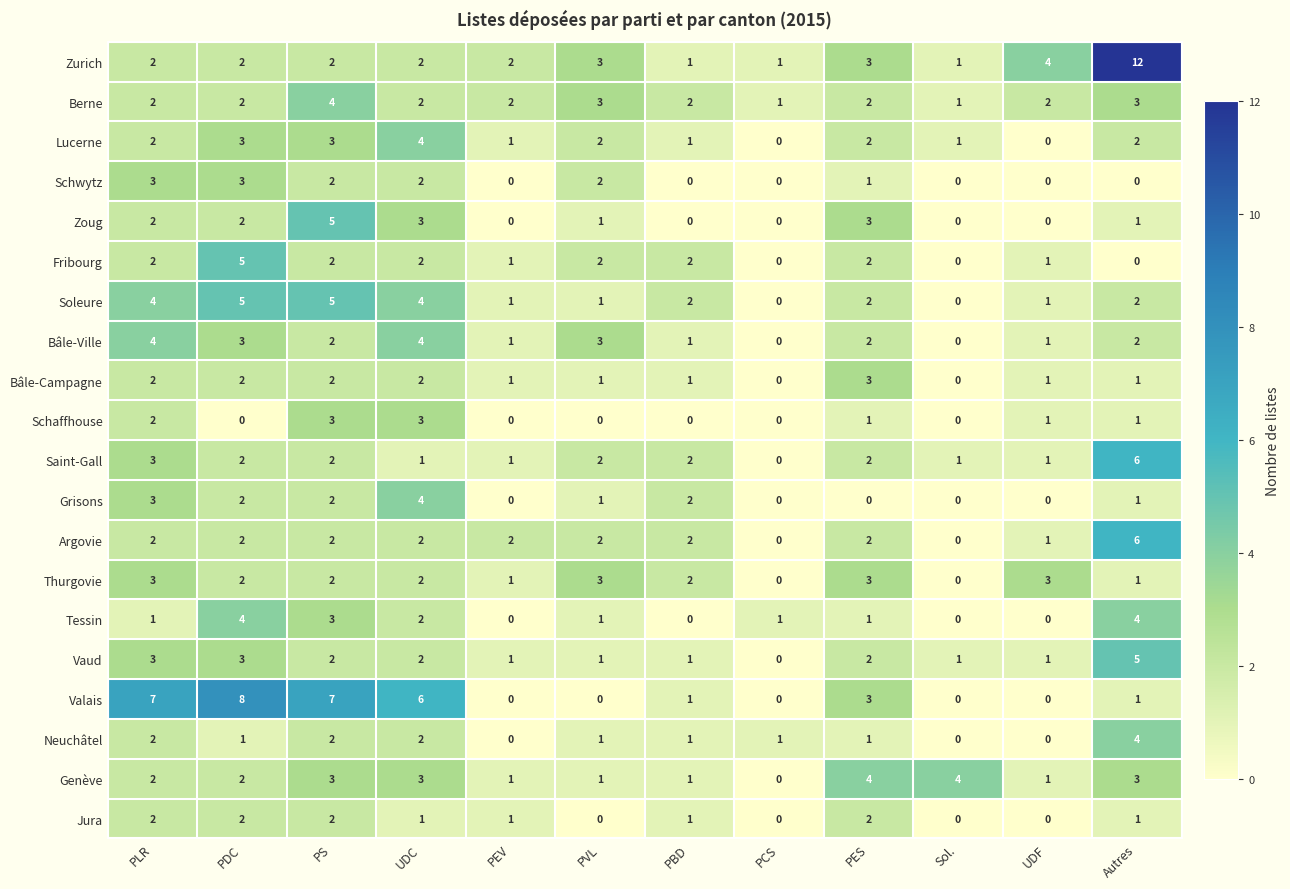

Which category has the highest value across all series?

Autres